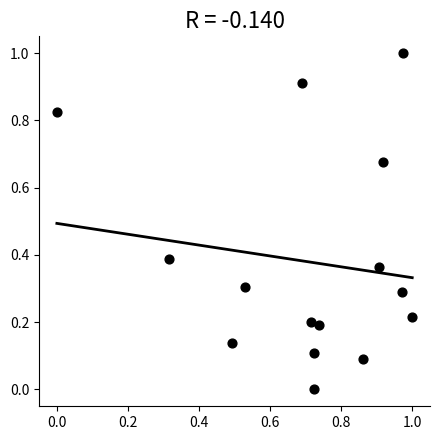

What is the range of Y values (max minus min)?

1.0